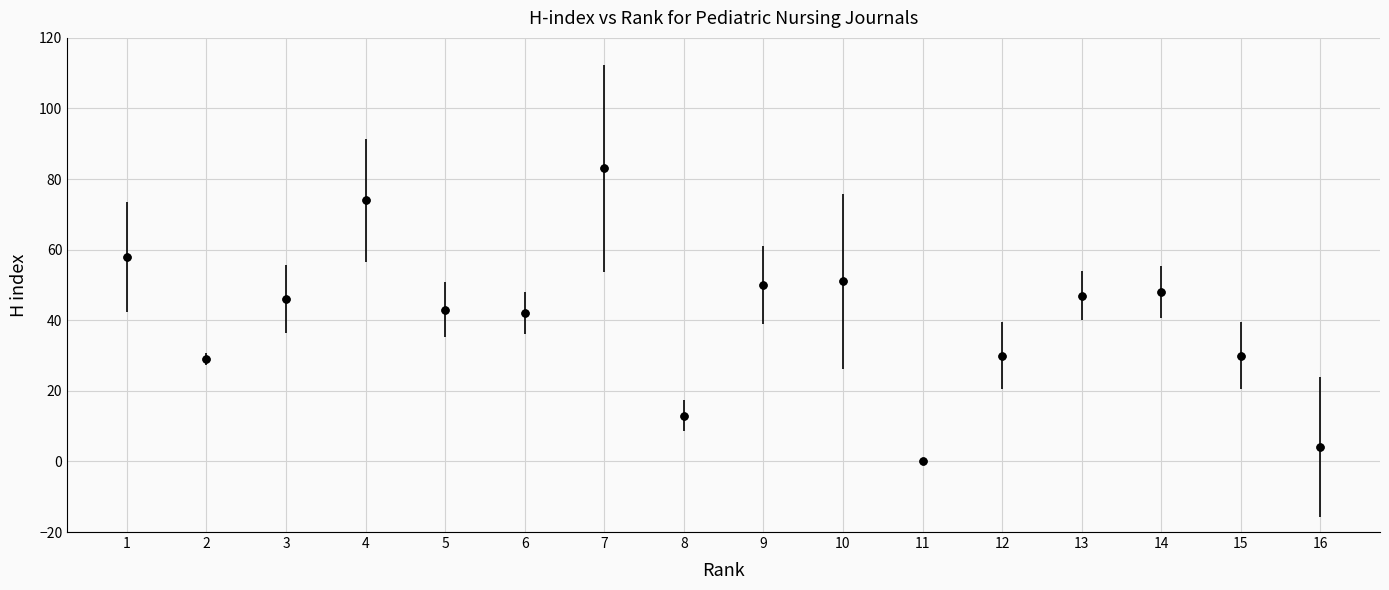

What is the range of Y values (max minus min)?

83